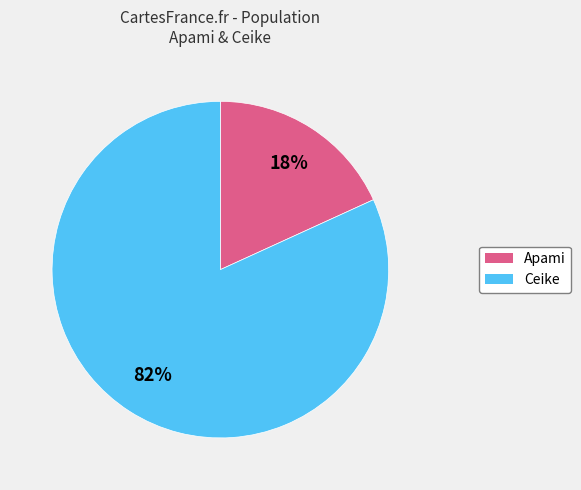

Is it true that Ceike is 71% of the pie?

False